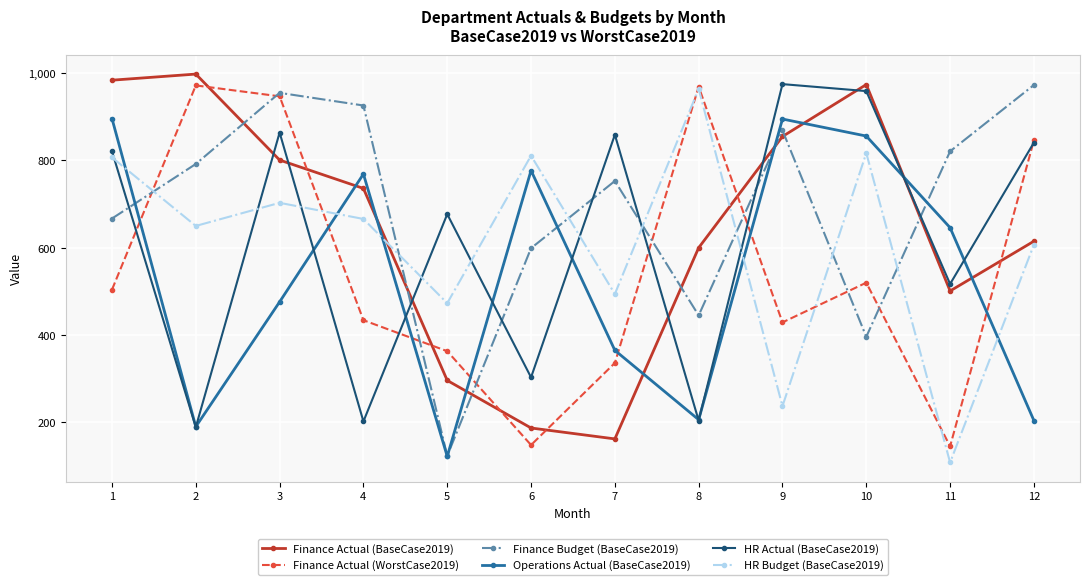

At which label does Operations Actual (BaseCase2019) reach its minimum?

5